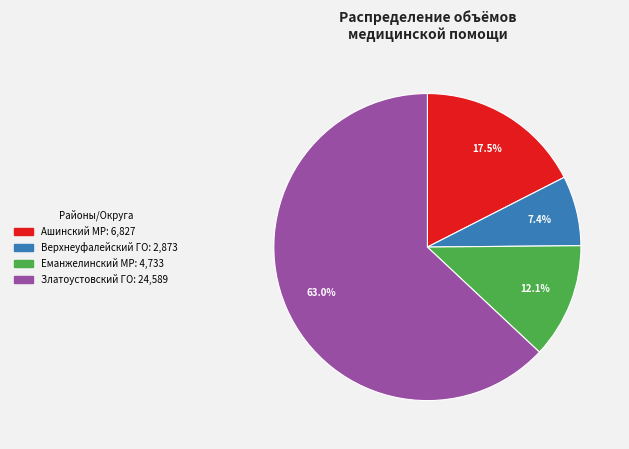

Is there any slice that represents more than half of the pie?

Yes